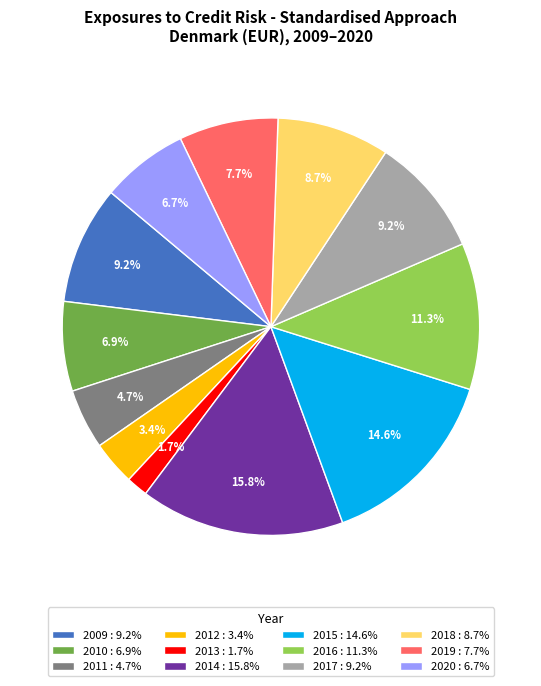

To the nearest percent, what is the combined percentage of 2013 and 2018?

10%